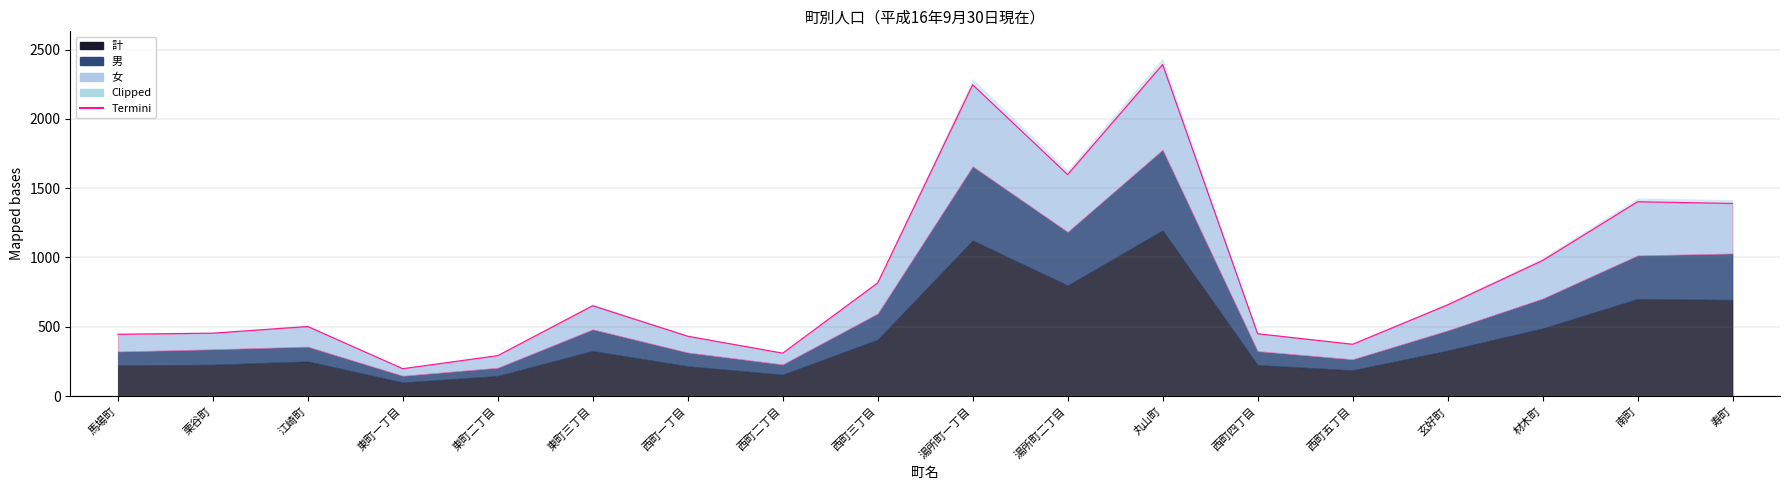

What is the label of the 5th point from the left?

東町二丁目